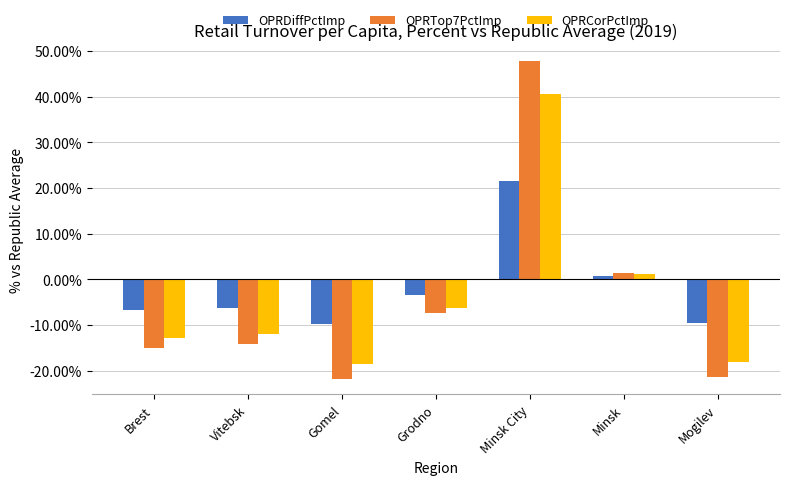

Which series has the largest range (max minus min)?

OPRTop7PctImp